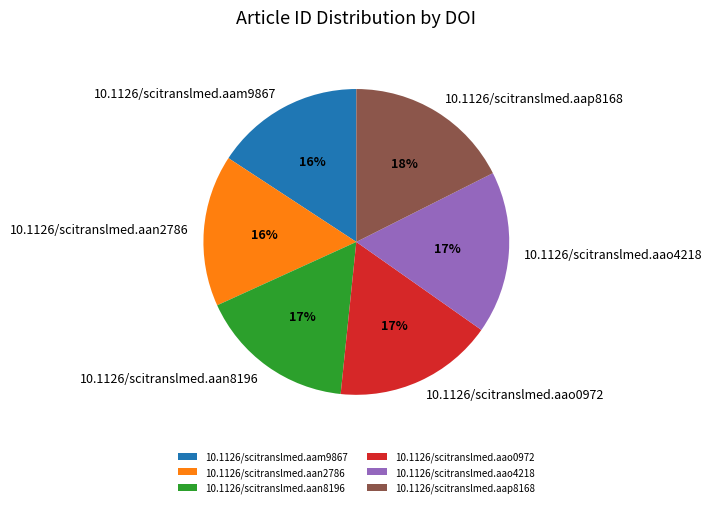

Combined, do 10.1126/scitranslmed.aam9867 and 10.1126/scitranslmed.aan8196 account for over 50%?

No